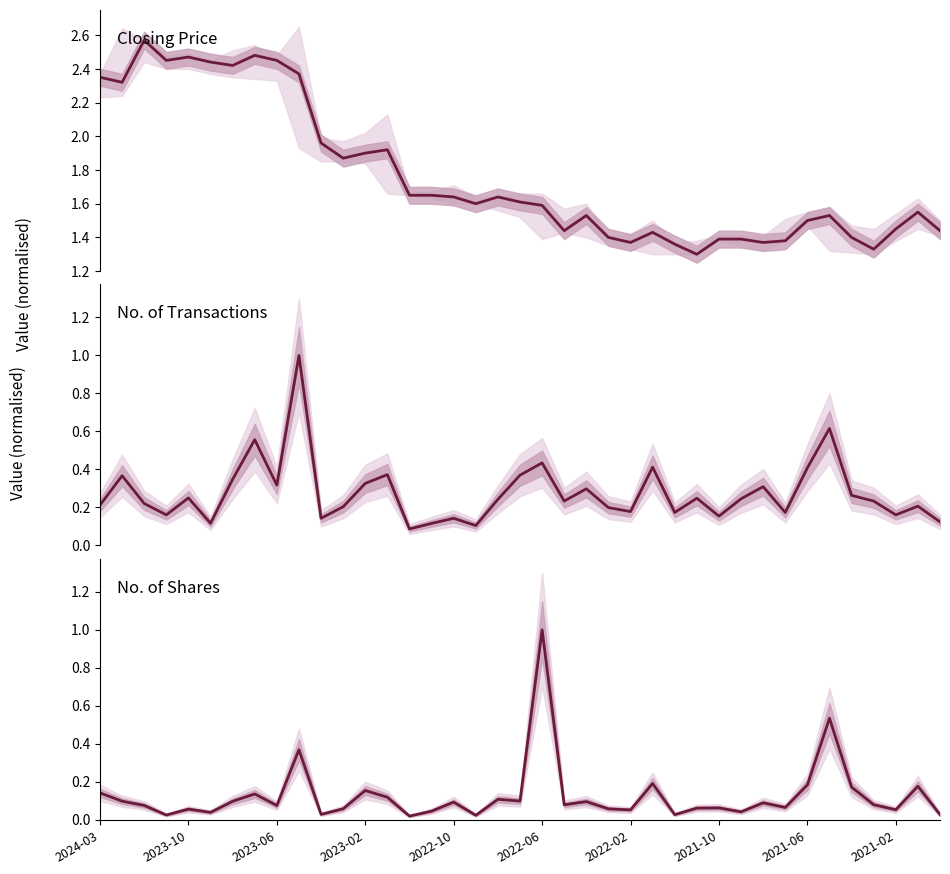

At which label does No. of Shares (norm) reach its minimum?

14